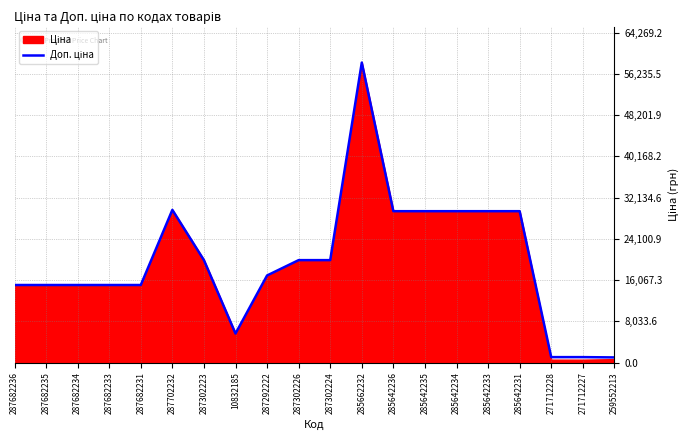

How many data points are above 19964?

10